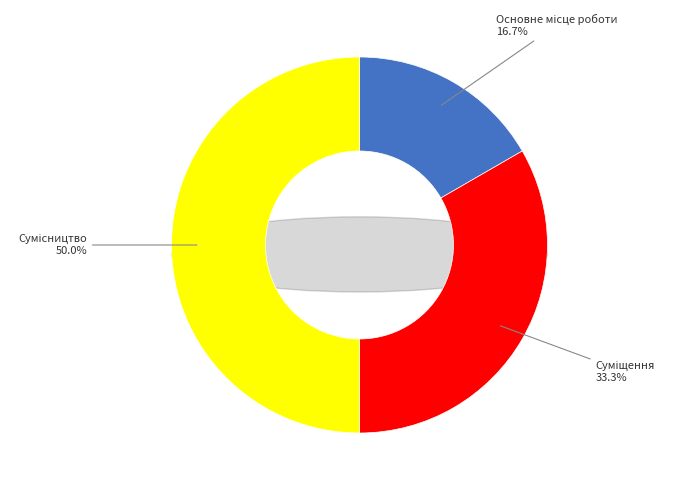

To the nearest percent, what is the difference between the Суміщення and Сумісництво slice percentages?

17%